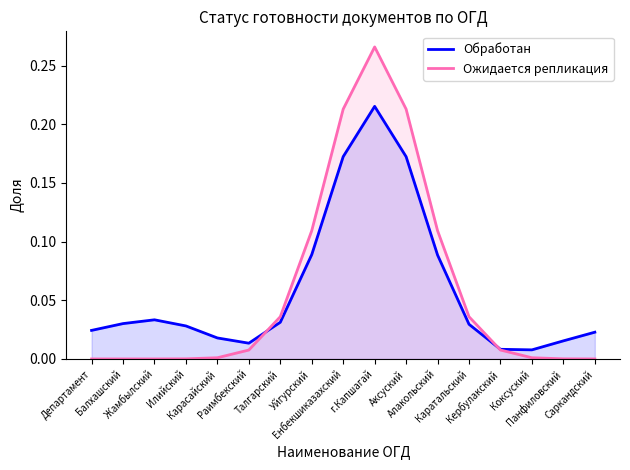

At how many categories does at least one series exceed 0?

17